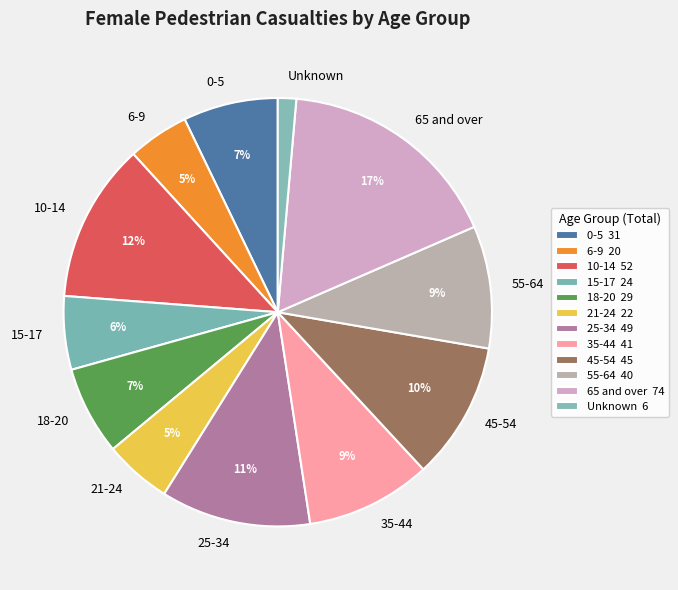

Which has a higher value, 6-9 or 55-64?

55-64